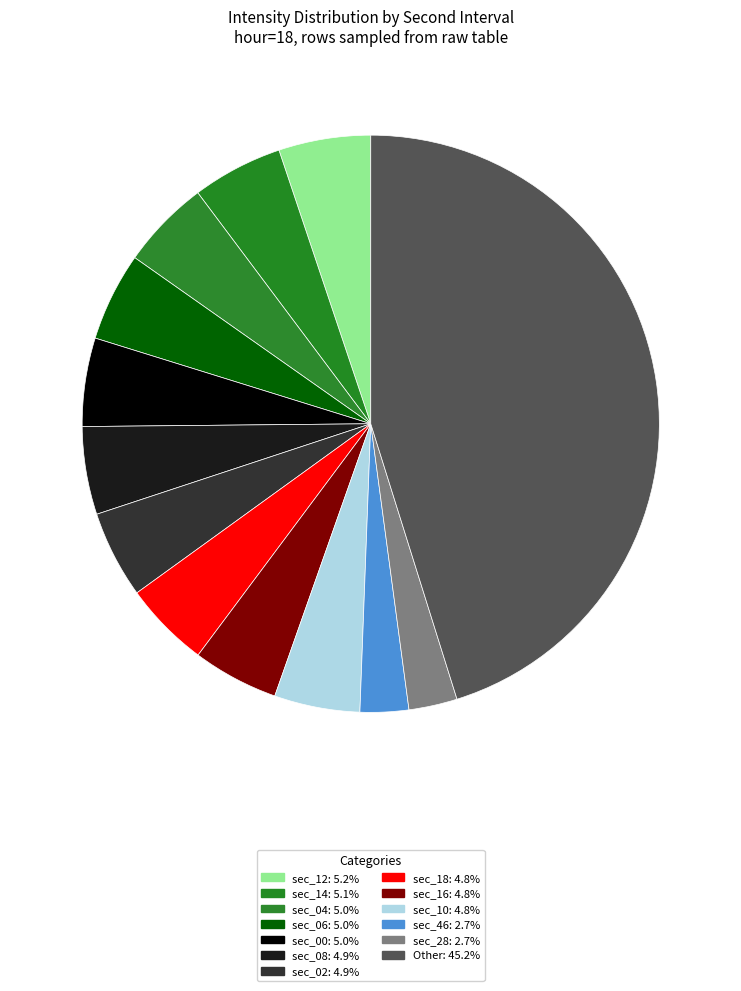

Is there any slice that represents more than half of the pie?

No